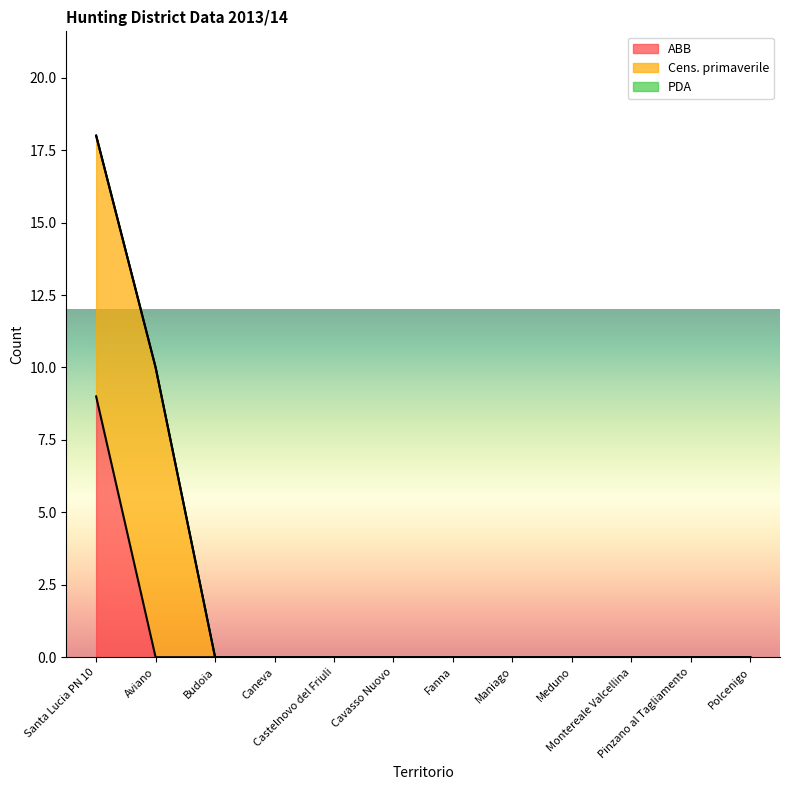

What value does the ABB series have at Santa Lucia PN 10?

9